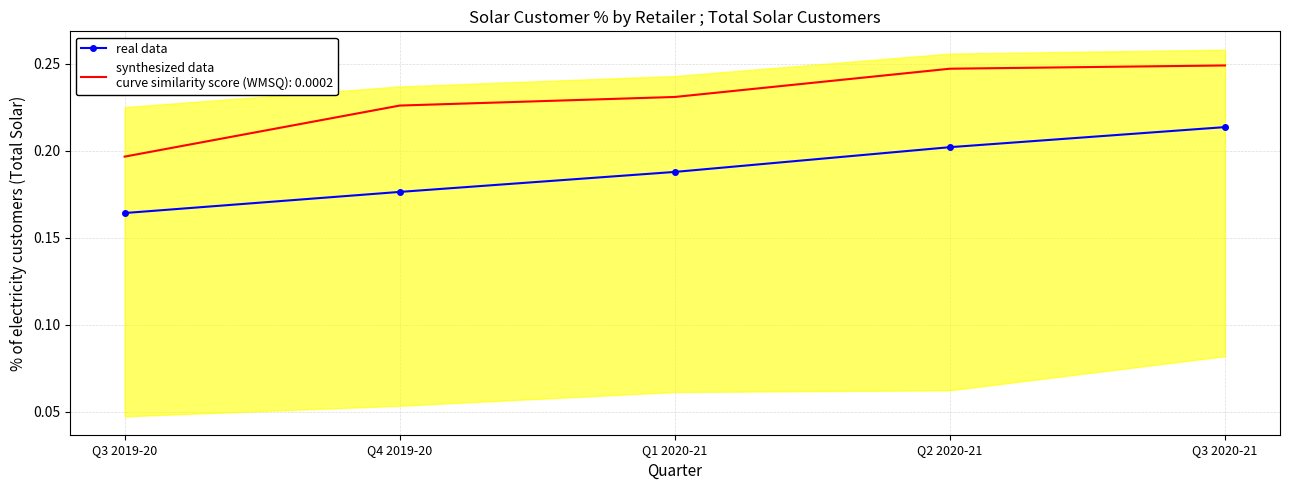

Where is the data nearest to the value 0?

Q3 2019-20